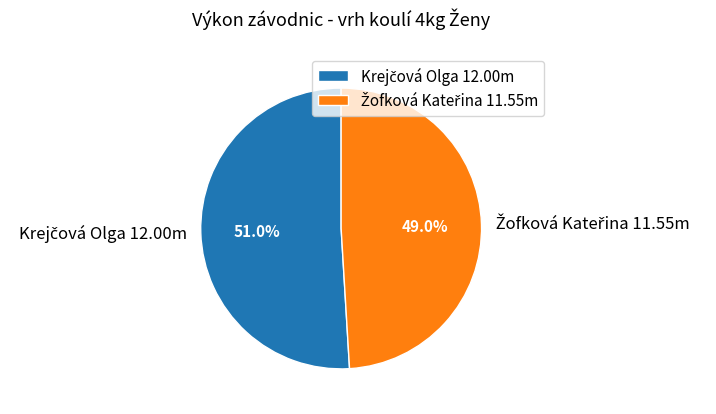

Is there any slice that represents more than half of the pie?

Yes